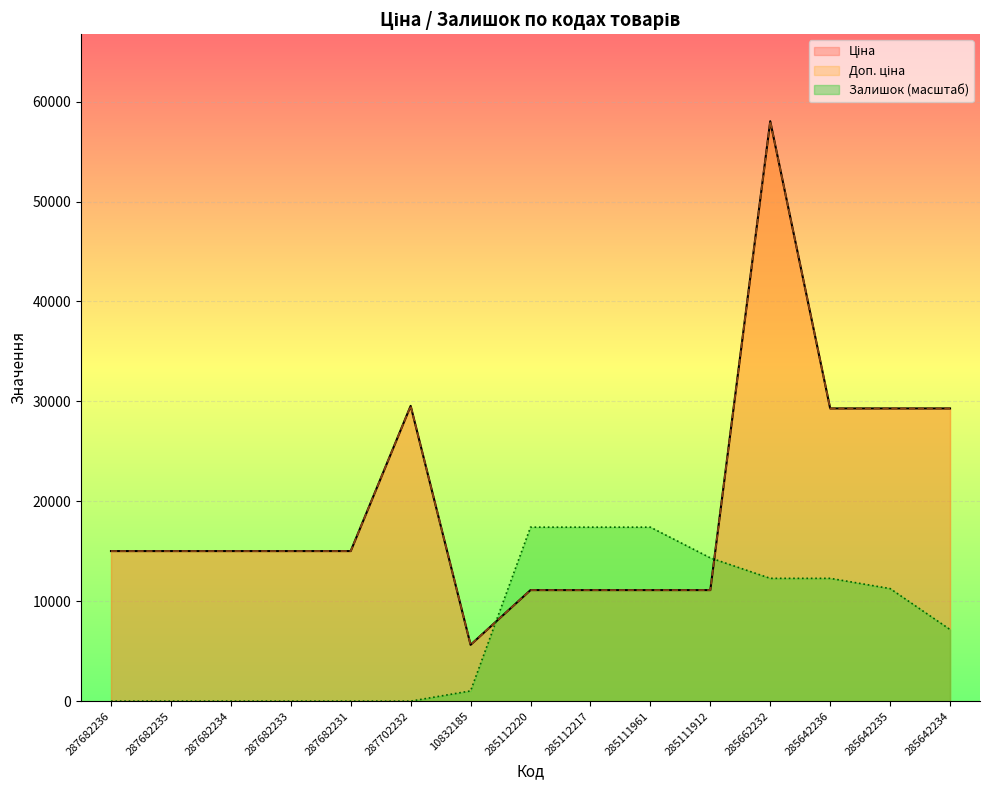

Which series has the largest total across all categories?

Ціна